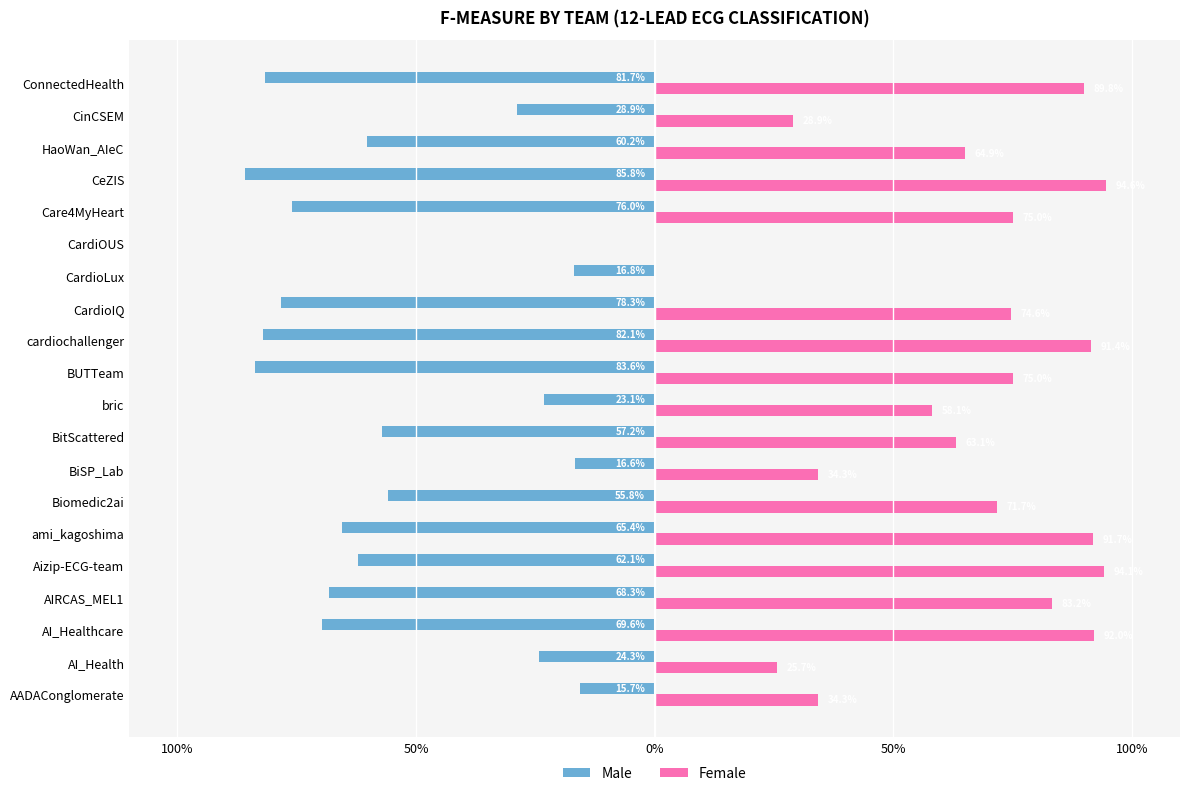

What are all the series names shown in the legend?

Male, Female